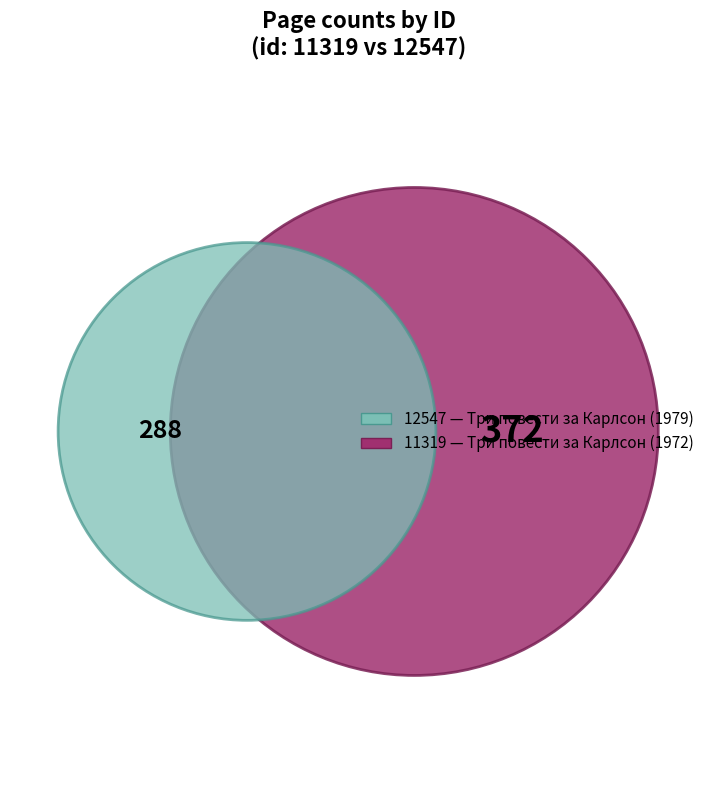

What portion of the pie excludes 11319?

43.6%